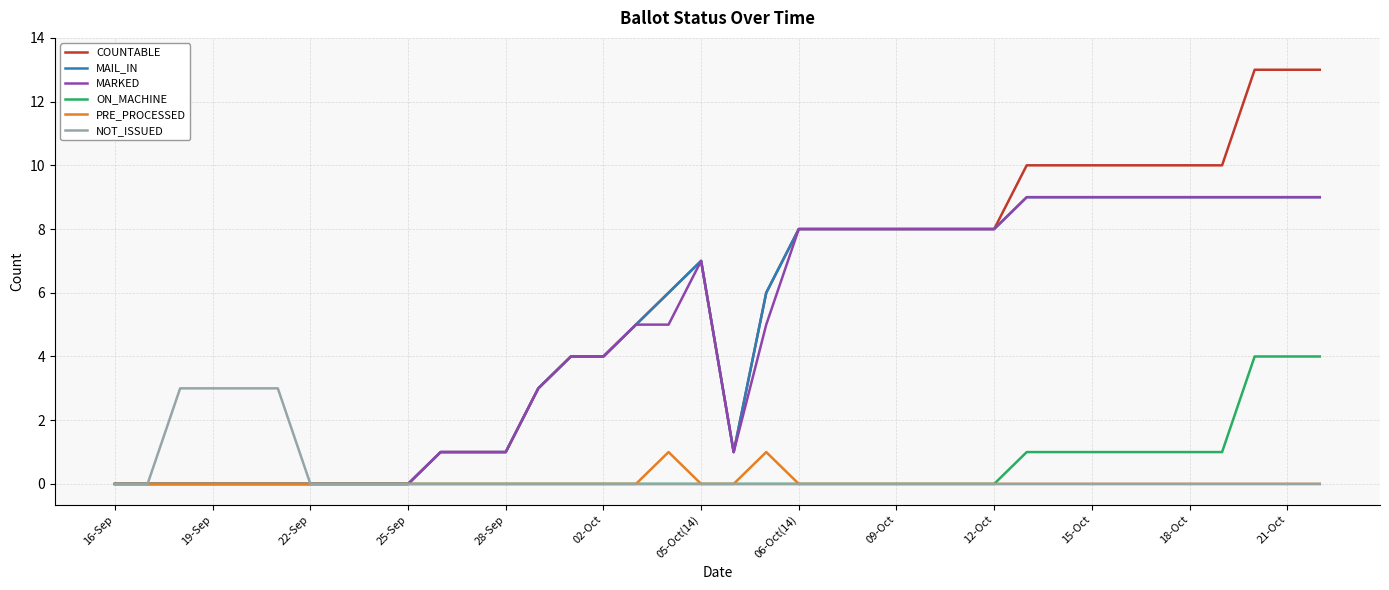

Which series has the largest range (max minus min)?

COUNTABLE